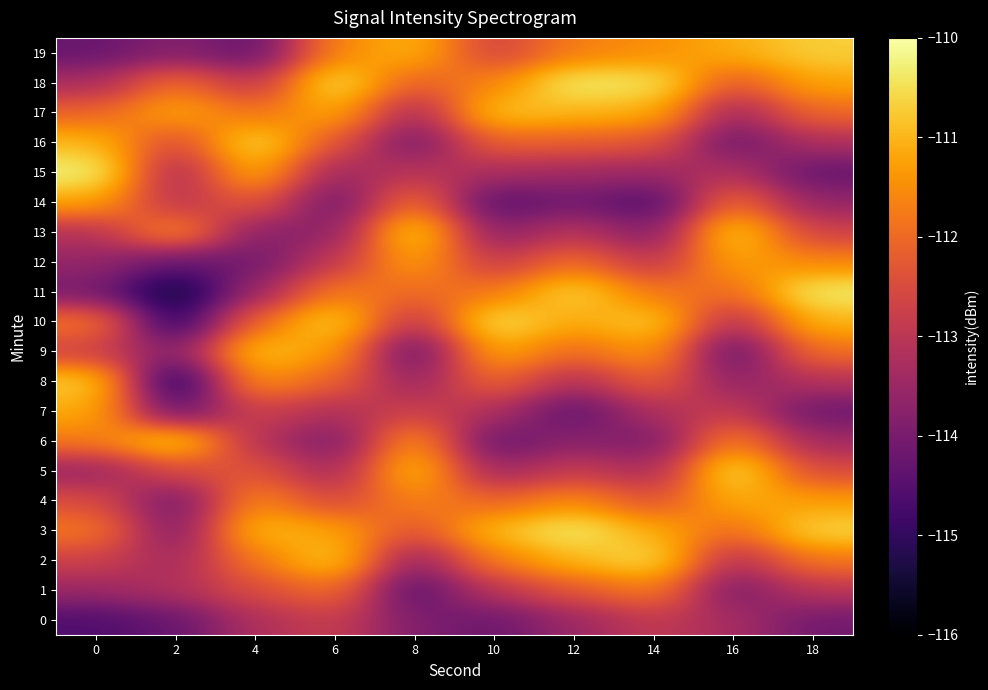

Reading left to right, transcribe all the data shown in this chart.

0: 0=-114.6	2=-114.3	4=-113.2	6=-112.8	8=-113.9	10=-114.2	12=-113.5	14=-112.9	16=-113.3	18=-114.1
1: 0=-113.5	2=-113.2	4=-112.5	6=-111.9	8=-114.5	10=-113.0	12=-112.3	14=-111.7	16=-114.0	18=-113.0
2: 0=-112.7	2=-113.4	4=-111.8	6=-110.7	8=-113.7	10=-111.7	12=-111.0	14=-110.5	16=-113.2	18=-111.8
3: 0=-111.8	2=-114.0	4=-110.9	6=-111.2	8=-112.4	10=-110.9	12=-110.3	14=-111.1	16=-112.0	18=-110.6
4: 0=-112.4	2=-114.1	4=-111.5	6=-112.6	8=-111.6	10=-112.1	12=-111.5	14=-112.4	16=-111.1	18=-111.3
5: 0=-113.6	2=-112.5	4=-112.3	6=-113.4	8=-110.8	10=-113.5	12=-112.8	14=-113.3	16=-110.4	18=-112.5
6: 0=-111.8	2=-110.6	4=-113.1	6=-114.0	8=-111.3	10=-114.3	12=-113.7	14=-114.0	16=-111.6	18=-113.4
7: 0=-111.1	2=-114.3	4=-112.7	6=-113.2	8=-112.7	10=-113.2	12=-114.4	14=-113.2	16=-112.8	18=-114.2
8: 0=-110.7	2=-115.4	4=-111.4	6=-112.1	8=-113.6	10=-112.0	12=-113.2	14=-112.1	16=-113.7	18=-113.1
9: 0=-112.7	2=-113.8	4=-110.8	6=-111.3	8=-114.4	10=-111.1	12=-112.0	14=-111.3	16=-114.4	18=-111.9
10: 0=-111.8	2=-115.2	4=-112.0	6=-110.6	8=-113.1	10=-110.4	12=-111.2	14=-110.7	16=-113.2	18=-111.0
11: 0=-114.0	2=-115.6	4=-113.5	6=-111.7	8=-112.0	10=-111.8	12=-110.6	14=-111.8	16=-112.0	18=-110.3
12: 0=-113.6	2=-114.3	4=-114.1	6=-112.9	8=-111.2	10=-112.9	12=-111.9	14=-113.0	16=-111.2	18=-111.6
13: 0=-113.1	2=-111.4	4=-113.8	6=-113.7	8=-110.5	10=-113.8	12=-113.0	14=-113.9	16=-110.6	18=-112.7
14: 0=-111.2	2=-113.1	4=-112.2	6=-114.2	8=-111.8	10=-114.5	12=-114.1	14=-114.6	16=-111.9	18=-113.6
15: 0=-110.2	2=-113.4	4=-111.0	6=-113.5	8=-113.0	10=-113.3	12=-113.4	14=-113.5	16=-113.1	18=-114.3
16: 0=-110.9	2=-112.6	4=-110.5	6=-112.3	8=-114.1	10=-112.1	12=-112.2	14=-112.3	16=-114.2	18=-113.2
17: 0=-112.1	2=-111.2	4=-111.9	6=-111.1	8=-113.4	10=-110.8	12=-111.0	14=-111.1	16=-113.5	18=-112.0
18: 0=-113.3	2=-111.9	4=-113.0	6=-110.4	8=-112.2	10=-111.6	12=-110.3	14=-110.4	16=-112.3	18=-111.2
19: 0=-114.3	2=-113.8	4=-114.3	6=-111.6	8=-111.0	10=-112.7	12=-111.7	14=-111.5	16=-111.1	18=-110.7